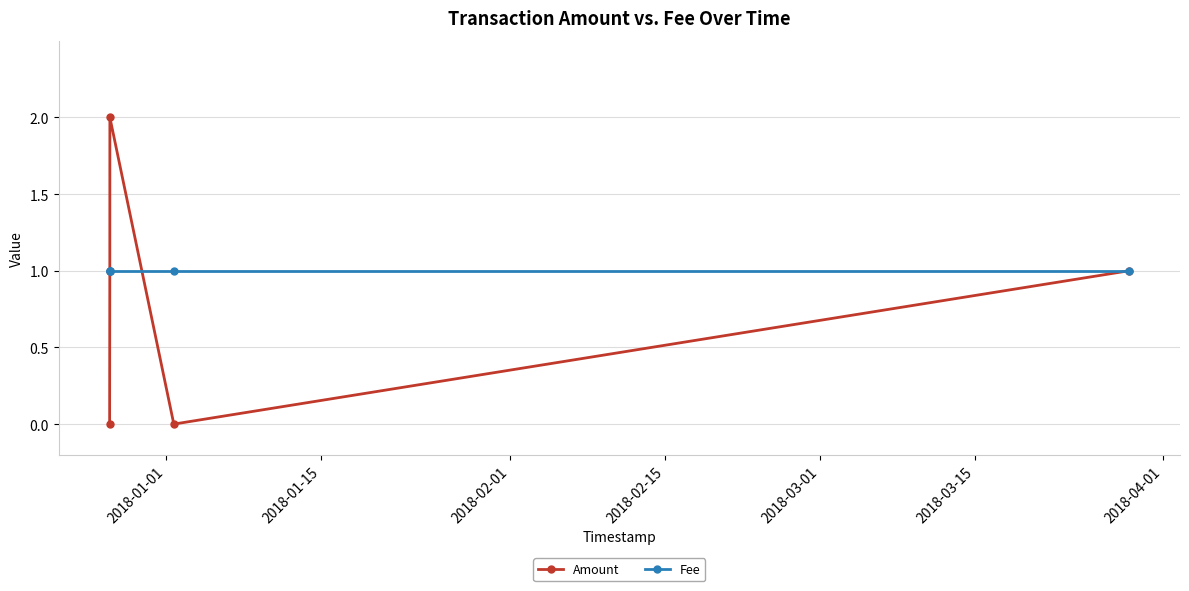

What is the value of the Amount point at the 3rd from the left?

2